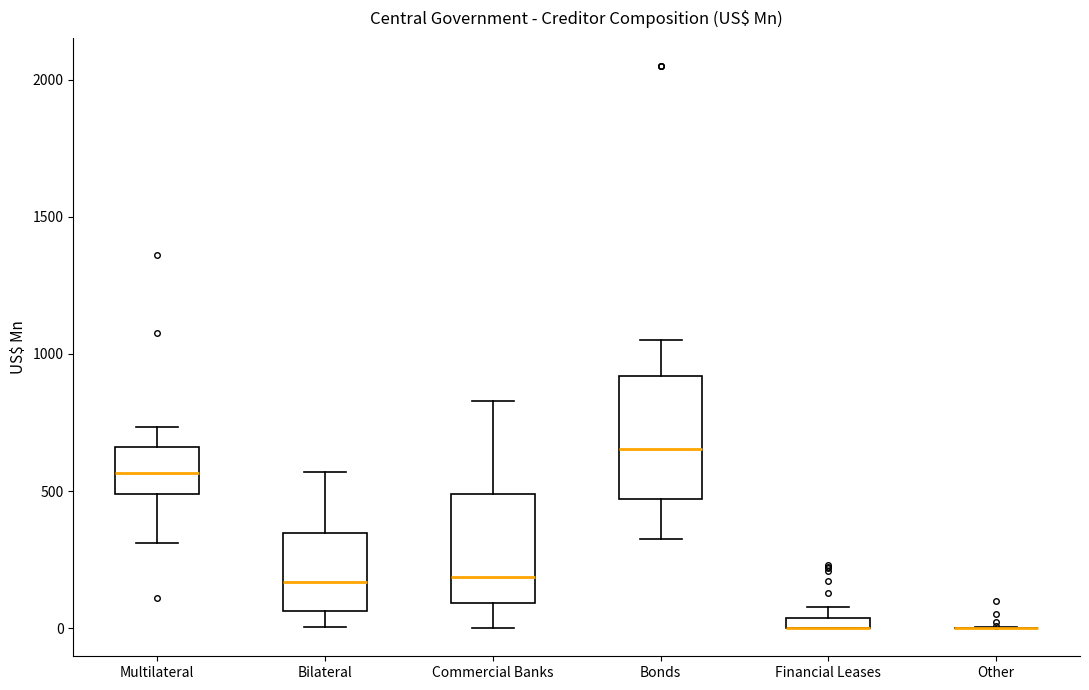

Where is the lower edge of the box for Multilateral on the y-axis? The values are not printed on the chart, so give them approximately, as read against the axis.

500